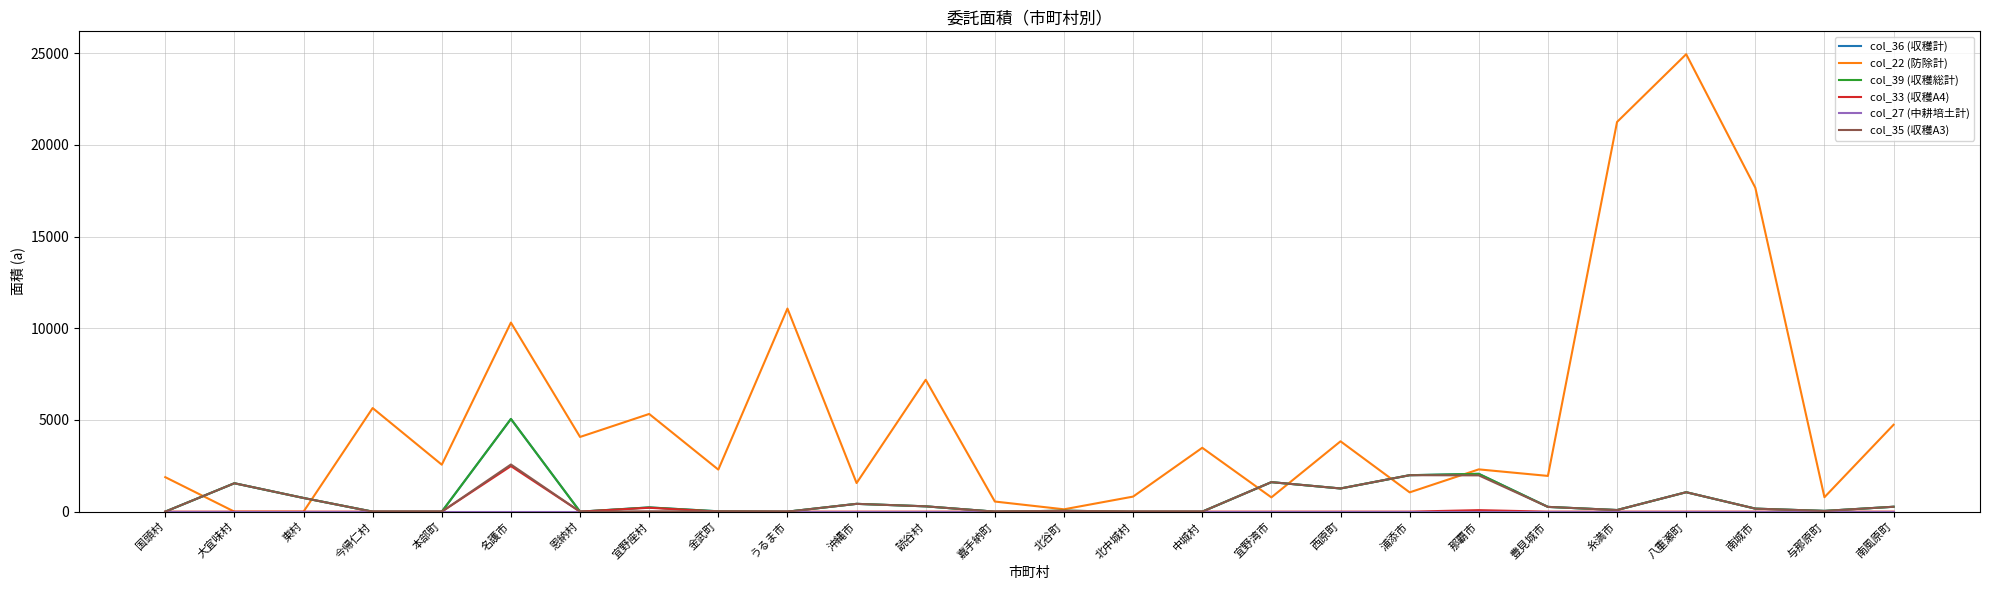

Which series has the largest range (max minus min)?

col_22 (防除計)